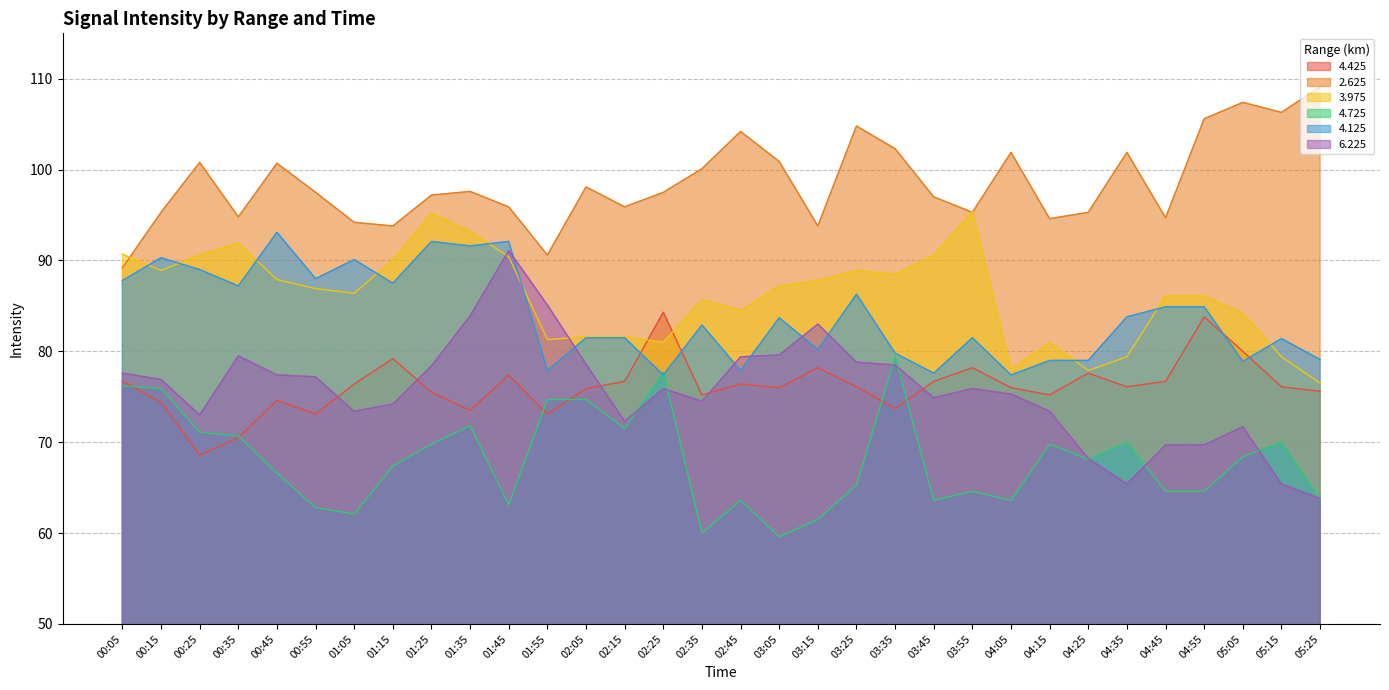

How many lines are shown in the chart?

6